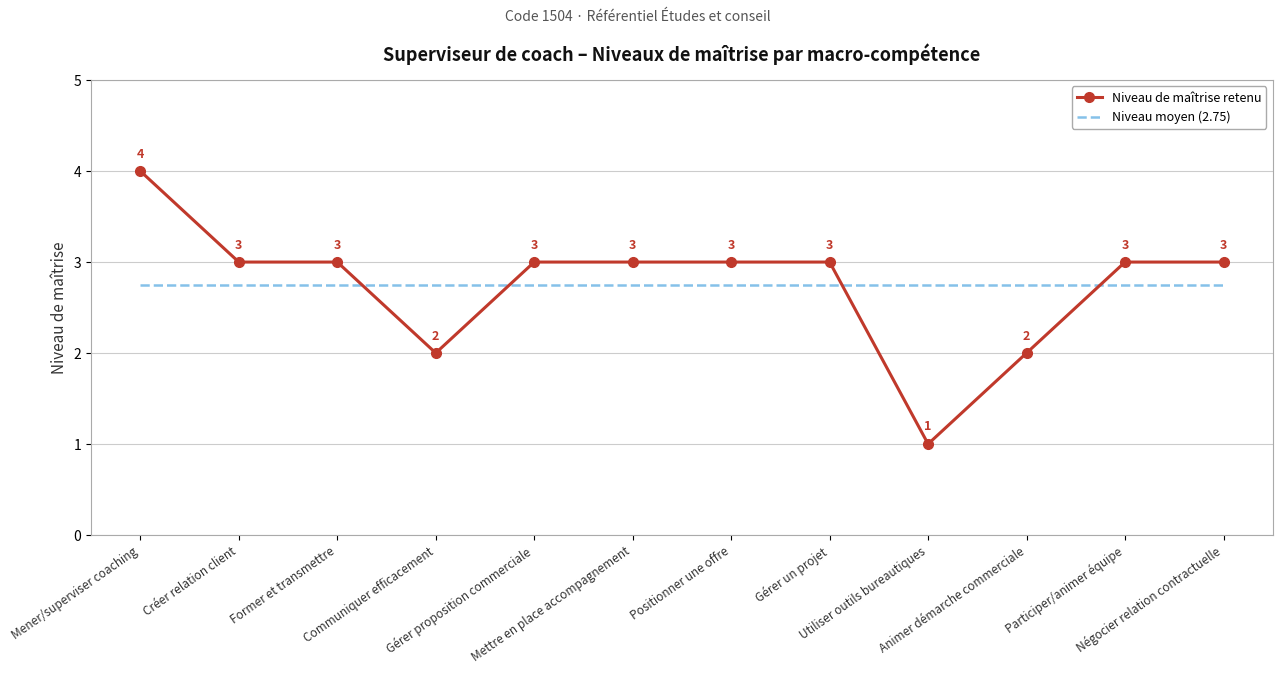

List the series in order of their peak value, lowest first.

Niveau moyen (2.75), Niveau de maîtrise retenu